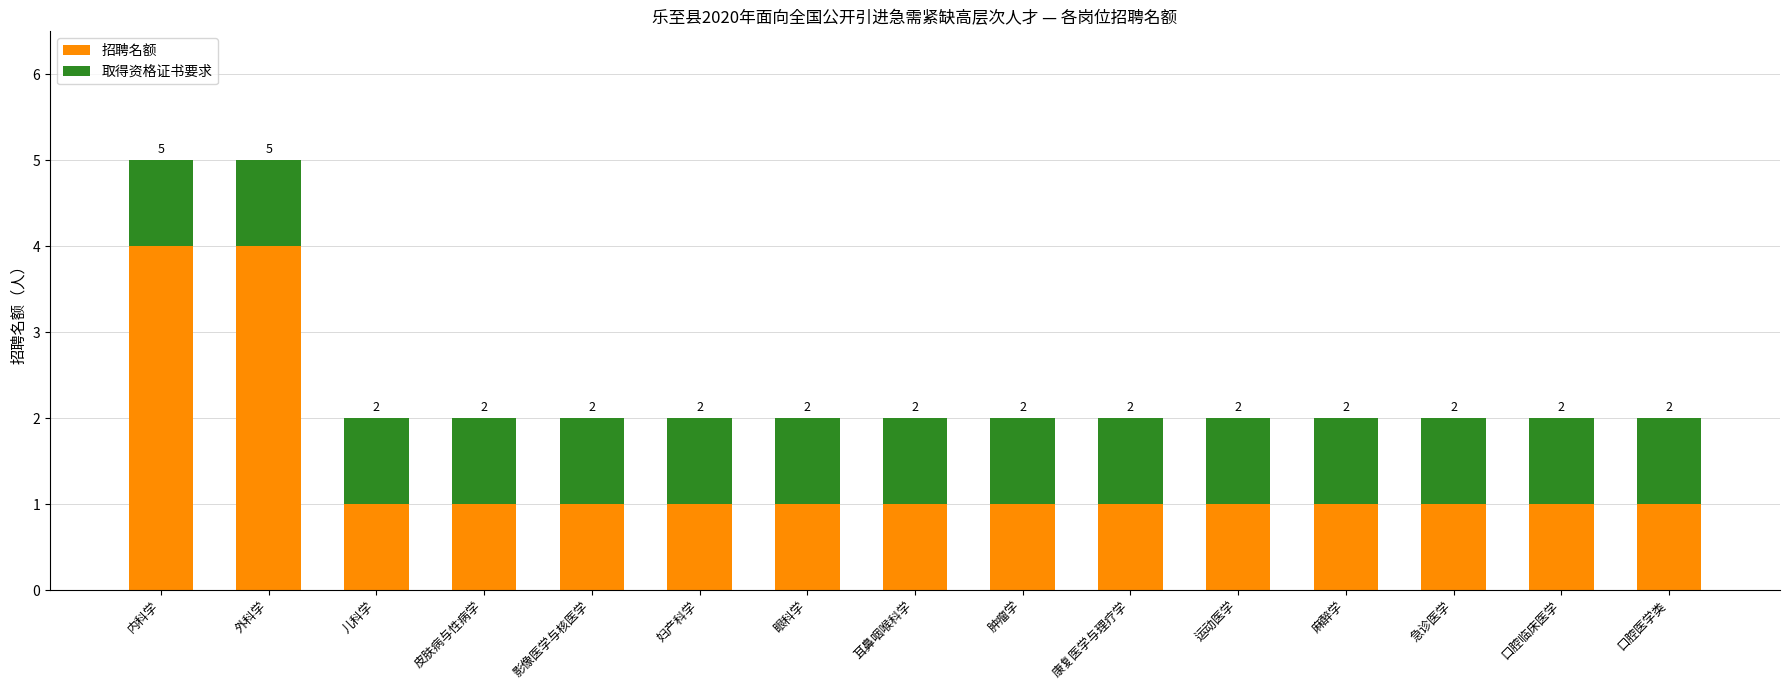

What are all the series names shown in the legend?

招聘名额, 取得资格证书要求